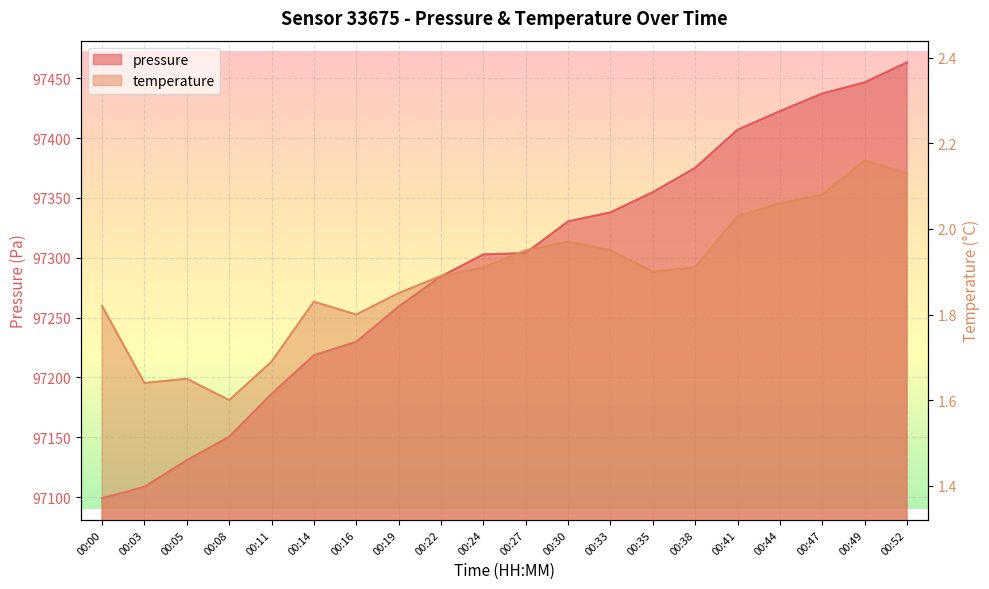

What are all the series names shown in the legend?

pressure, temperature